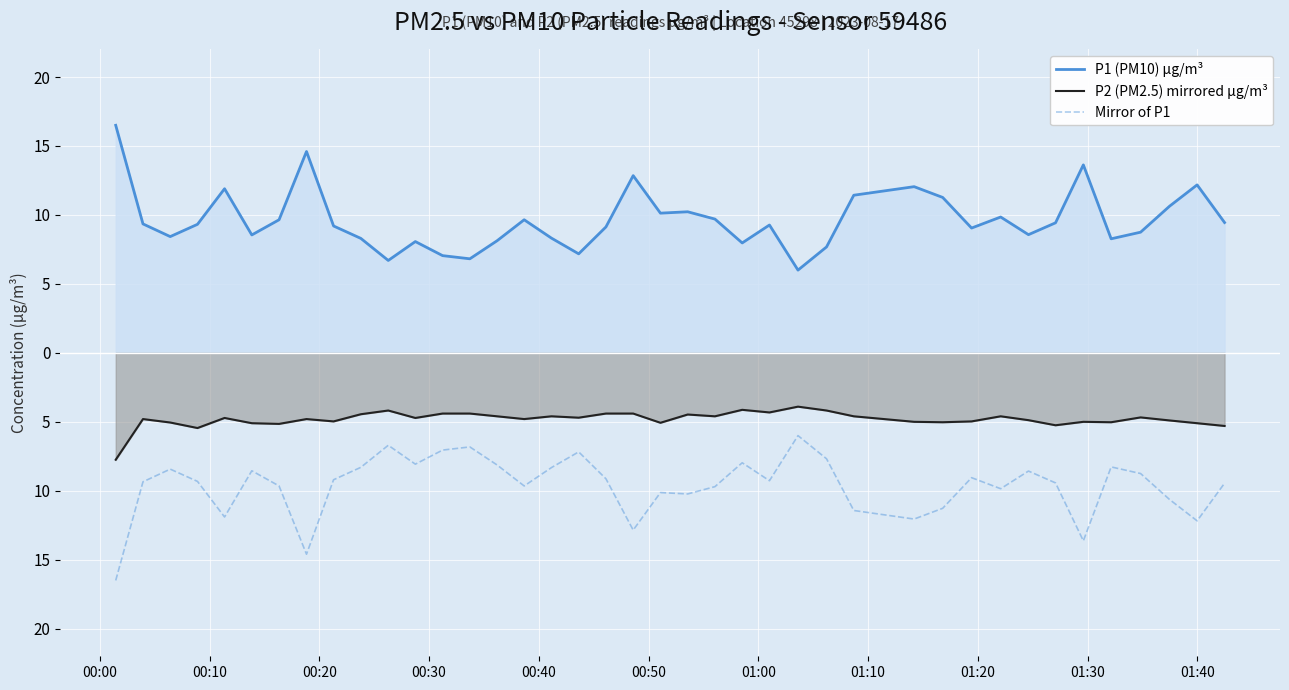

List the series in order of their overall mean, highest first.

P1 (PM10) µg/m³, P2 (PM2.5) mirrored µg/m³, Mirror of P1